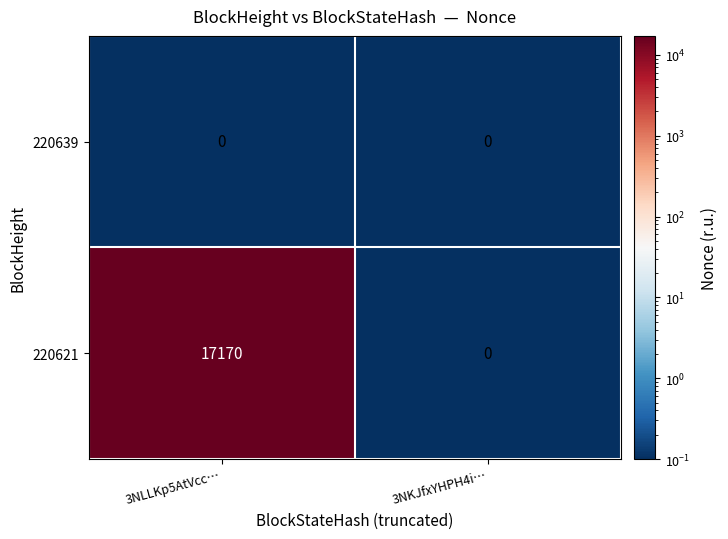

What is the sum of the 220621 values at 3NKJfxYHPH4i… and 3NLLKp5AtVcc…?

17170